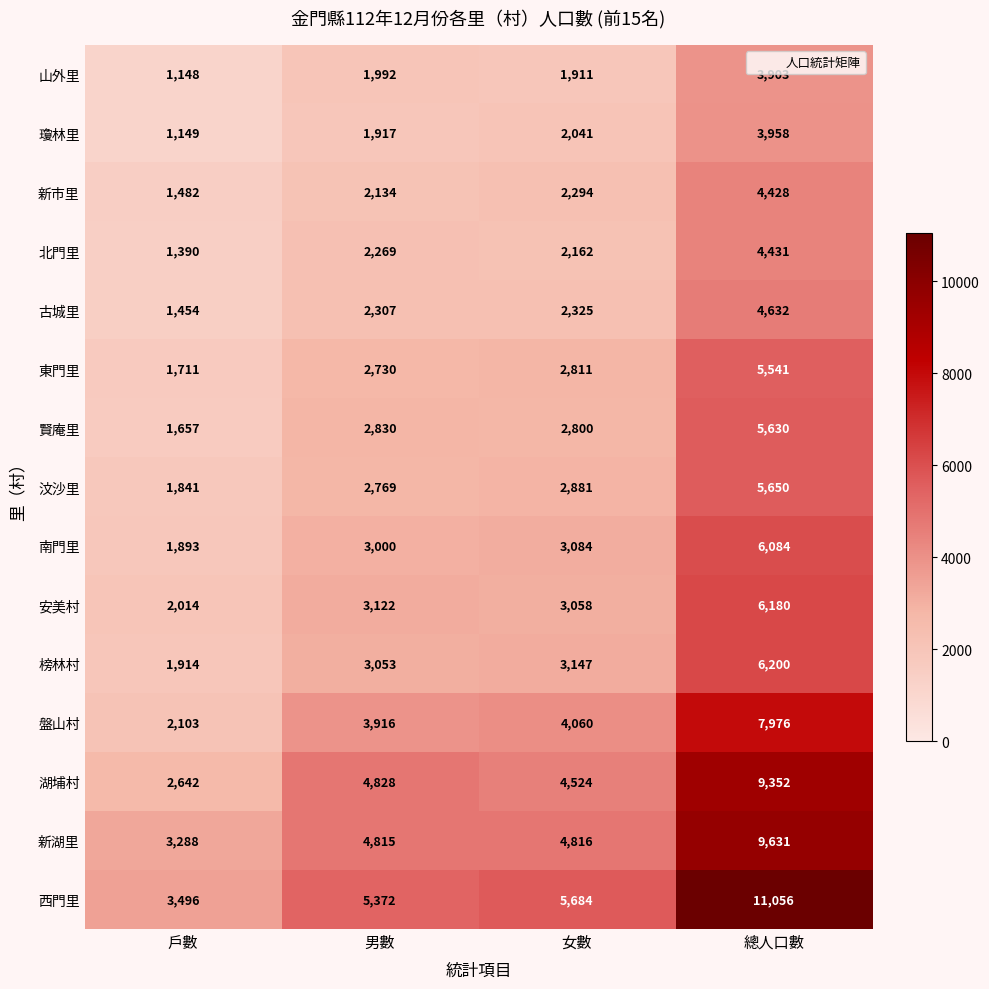

Which series has the largest range (max minus min)?

西門里